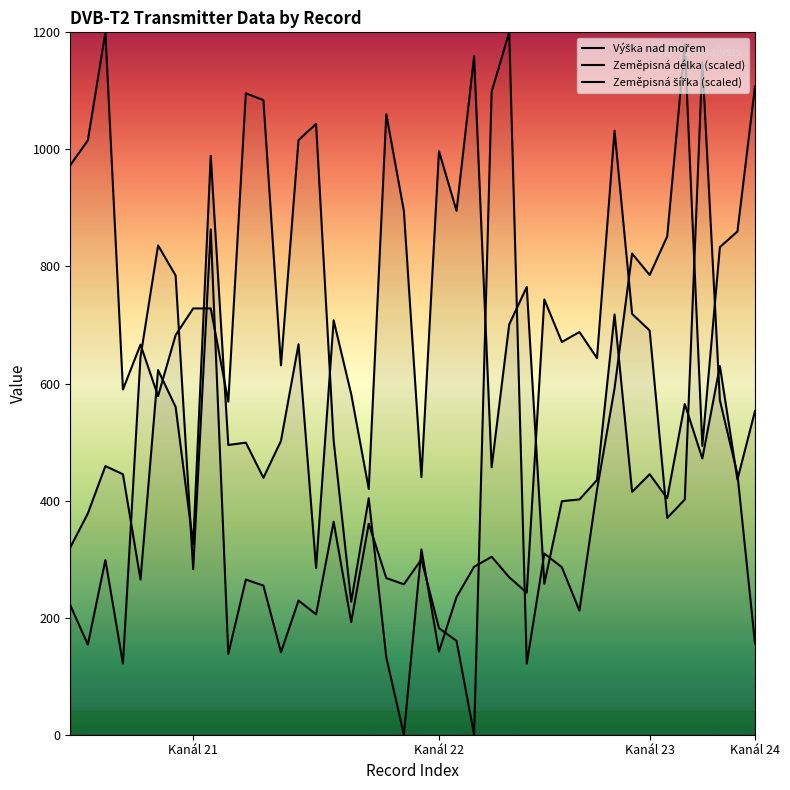

How many lines are shown in the chart?

3